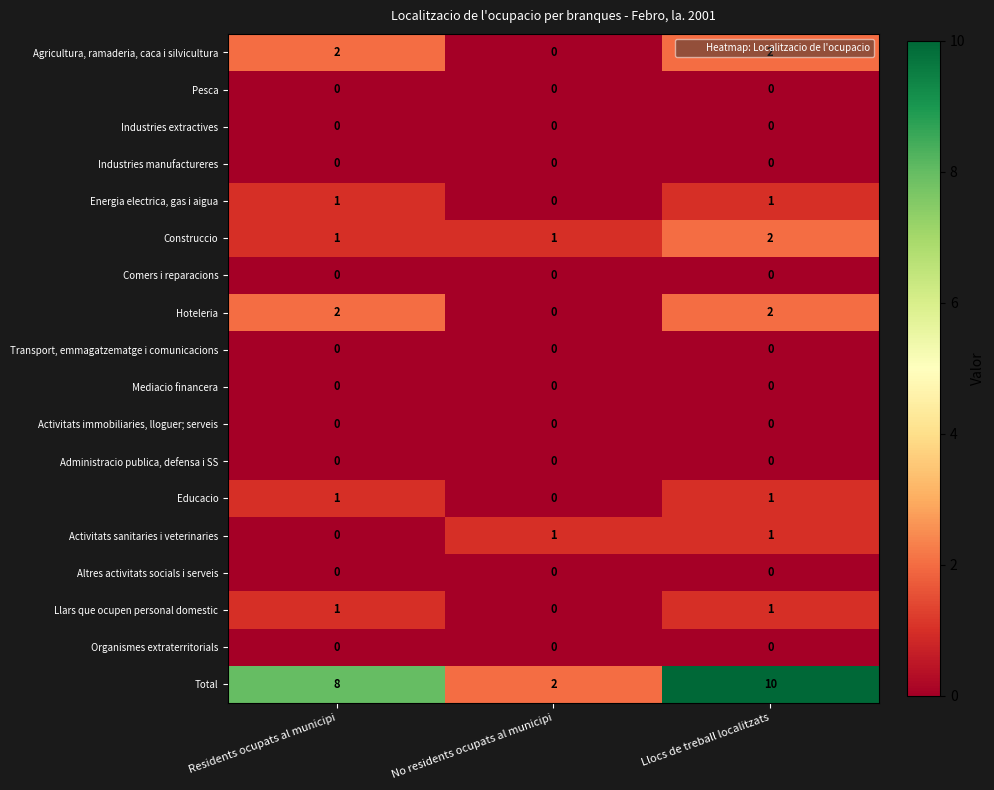

At which label is Activitats sanitaries i veterinaries closest to 0?

Residents ocupats al municipi